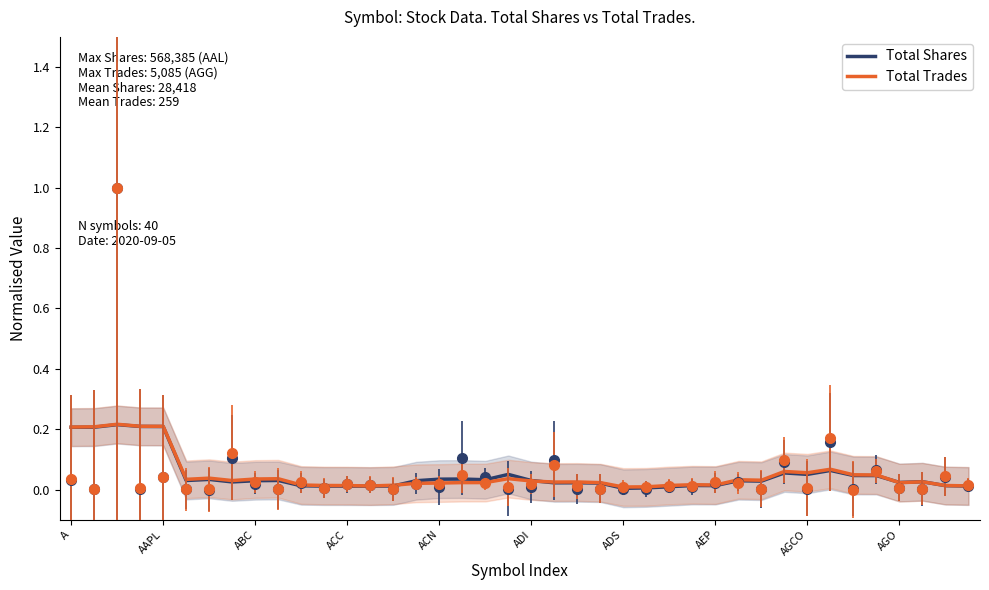

Rank the series at 30 from lowest to highest value.

Total Shares, Total Trades